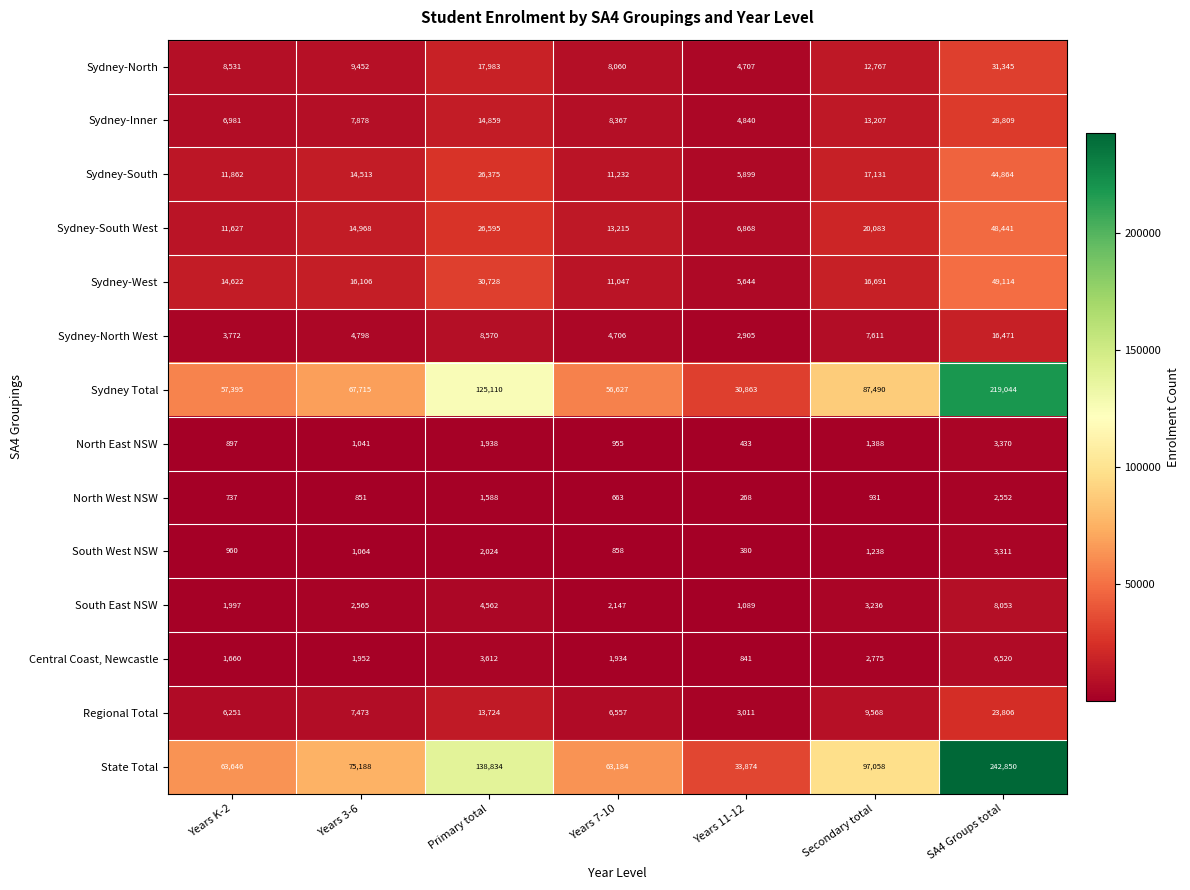

Where is Sydney-North West nearest to the value 9688?

Primary total